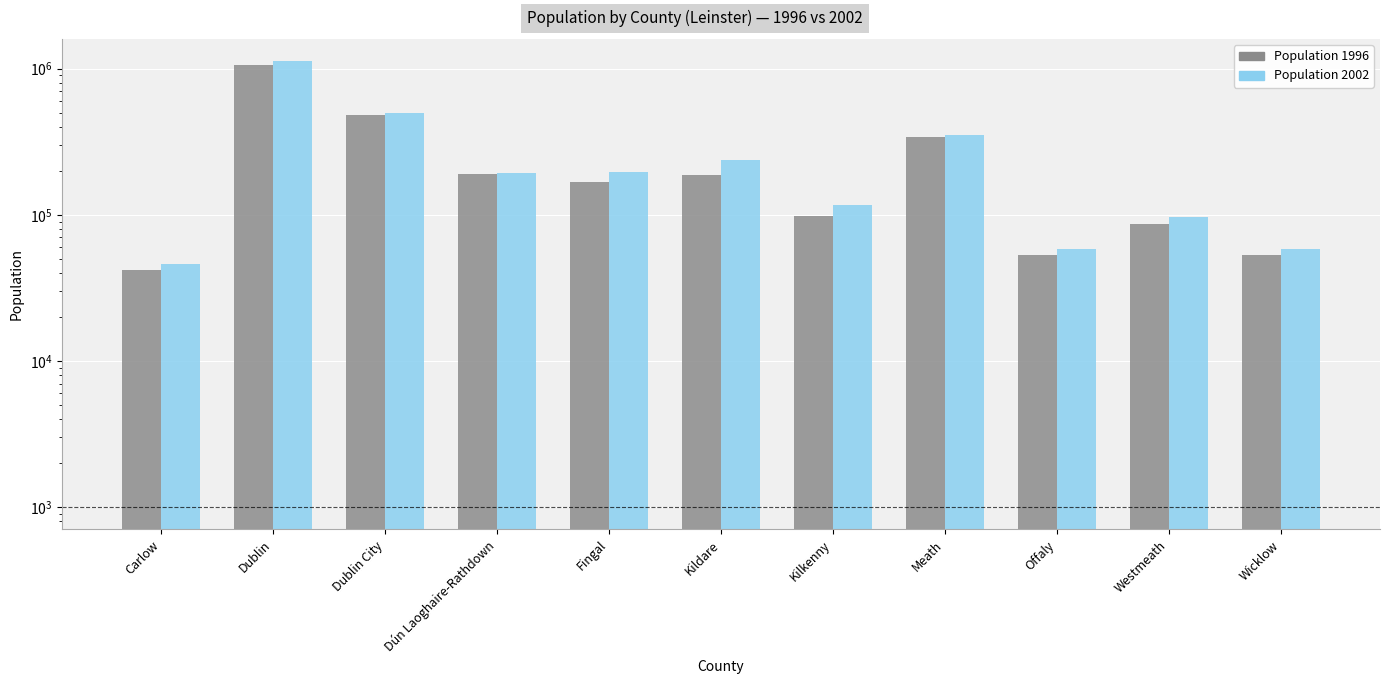

At how many categories does at least one series exceed 849019?

1